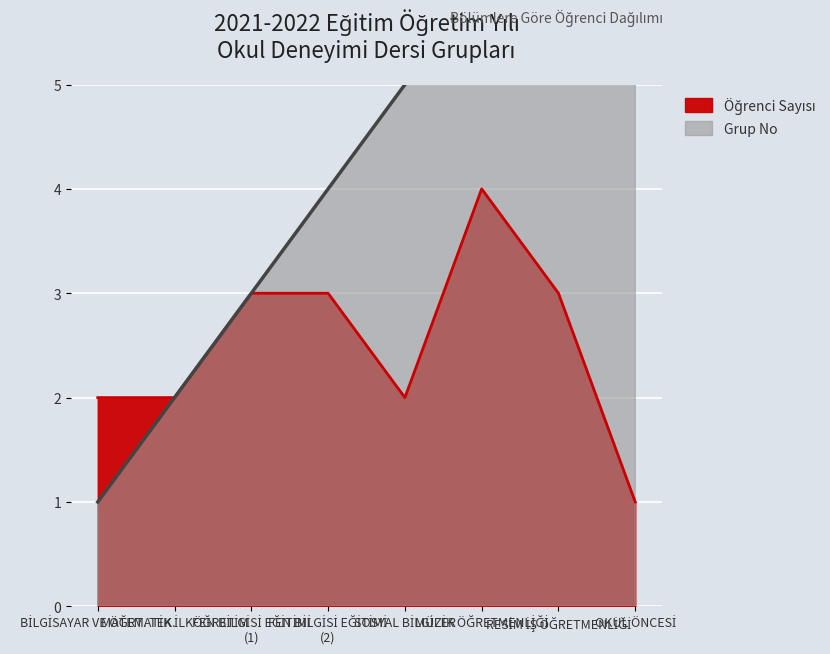

At RESİM İŞ ÖĞRETMENLİĞİ, list the series in order from smallest to largest.

Öğrenci Sayısı, Grup